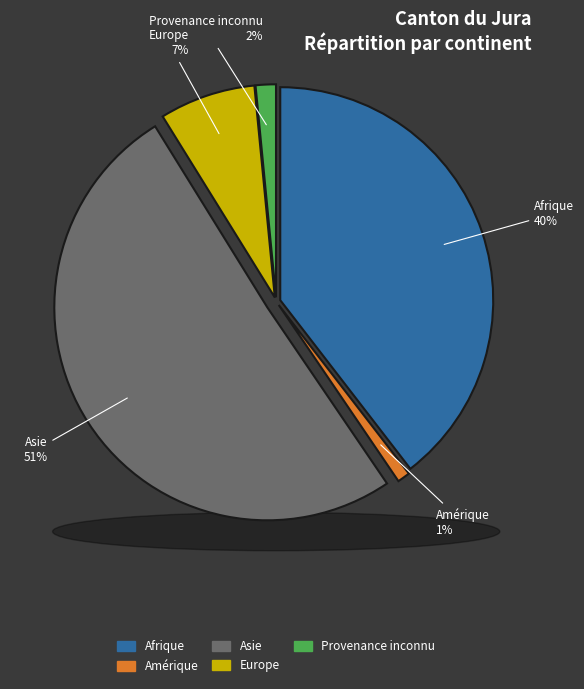

What percentage is the Provenance inconnu slice, to the nearest percent?

2%